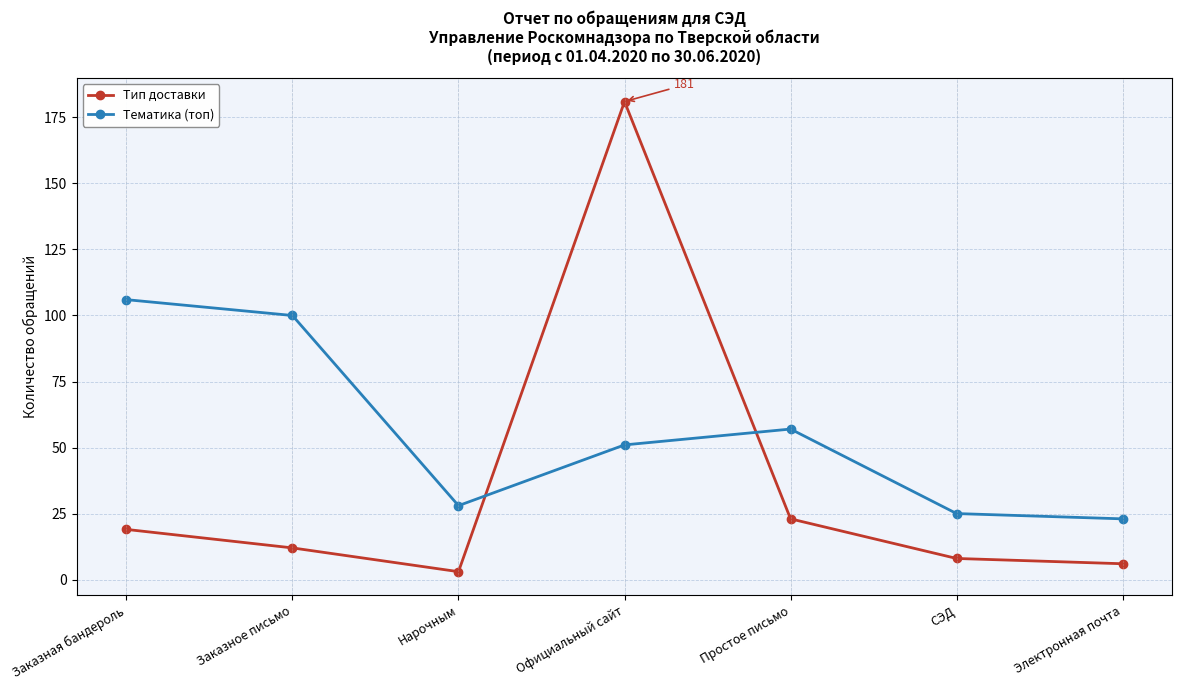

Reading left to right, transcribe all the data shown in this chart.

Тип доставки: 19	12	3	181	23	8	6
Тематика (топ): 106	100	28	51	57	25	23